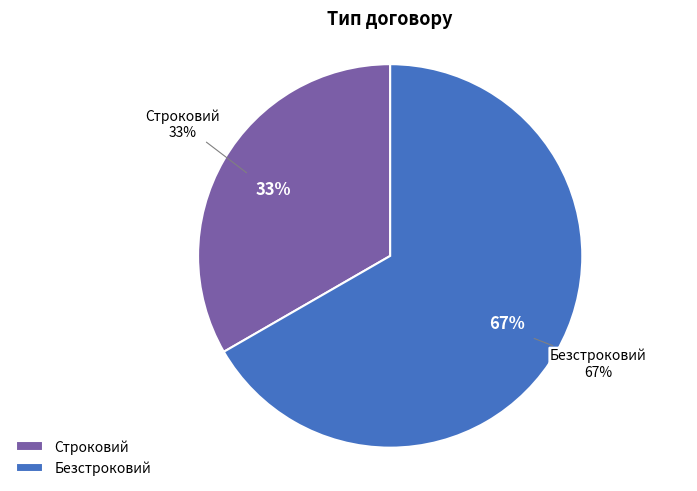

What percentage is NOT represented by Строковий?

66.7%